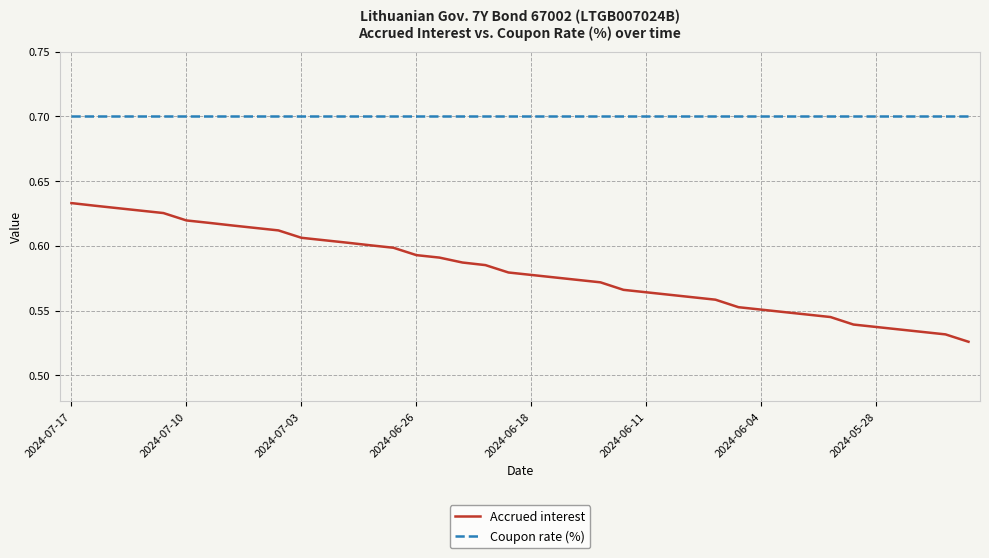

How many distinct data groups are displayed?

2